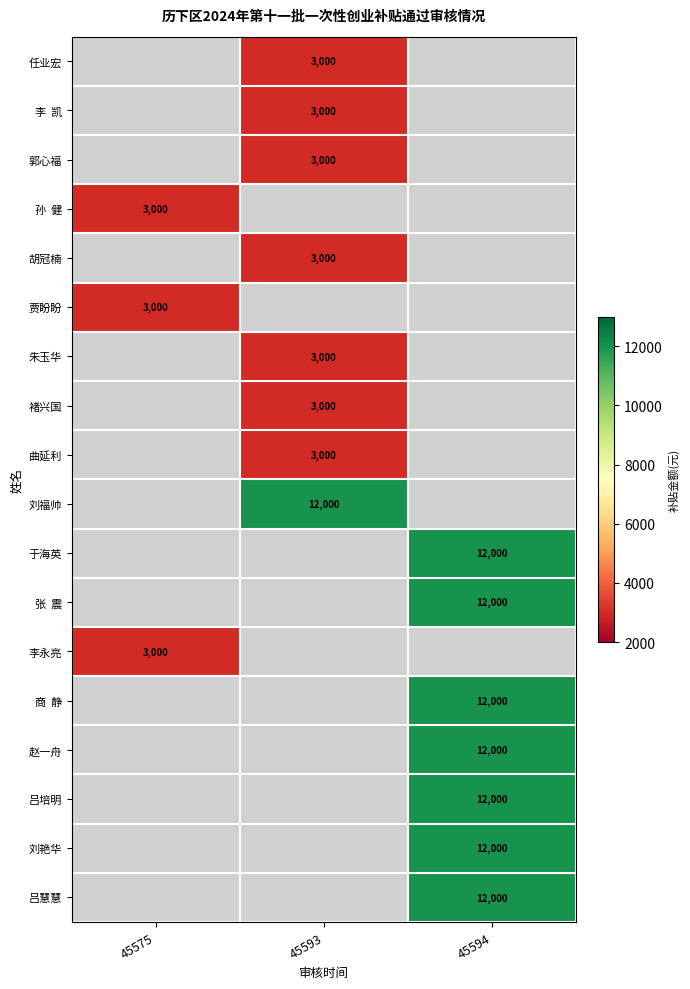

How many distinct data groups are displayed?

18